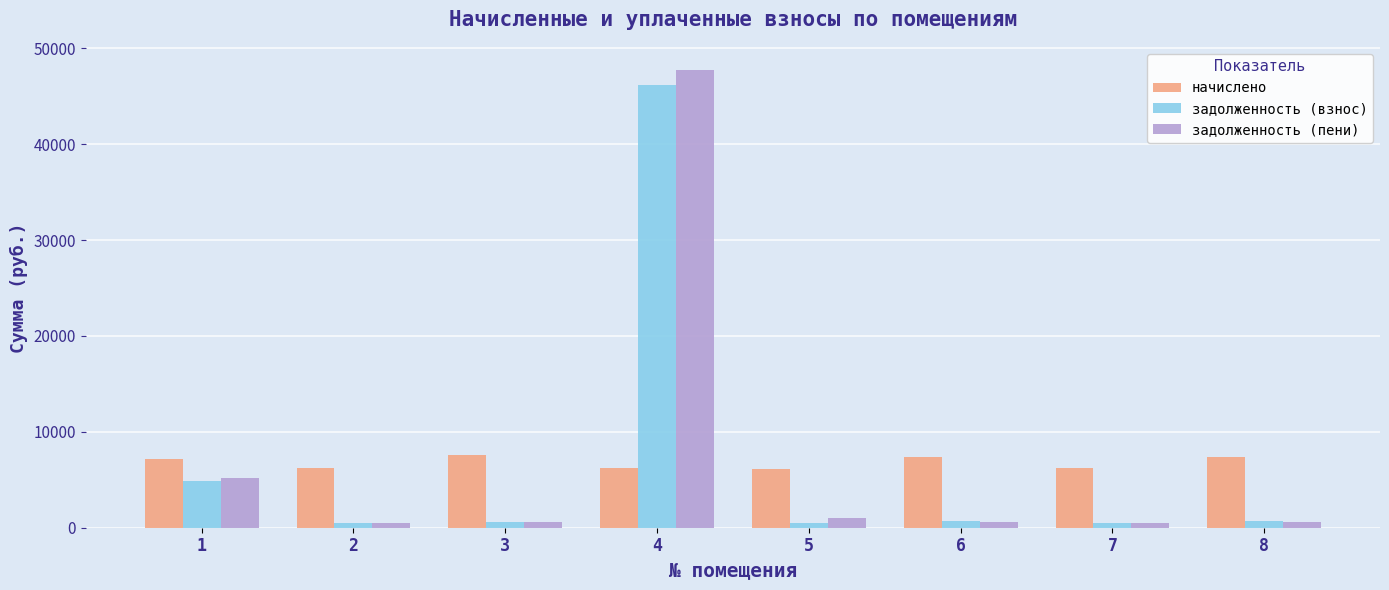

What is the total value across all series at 2?

7267.4